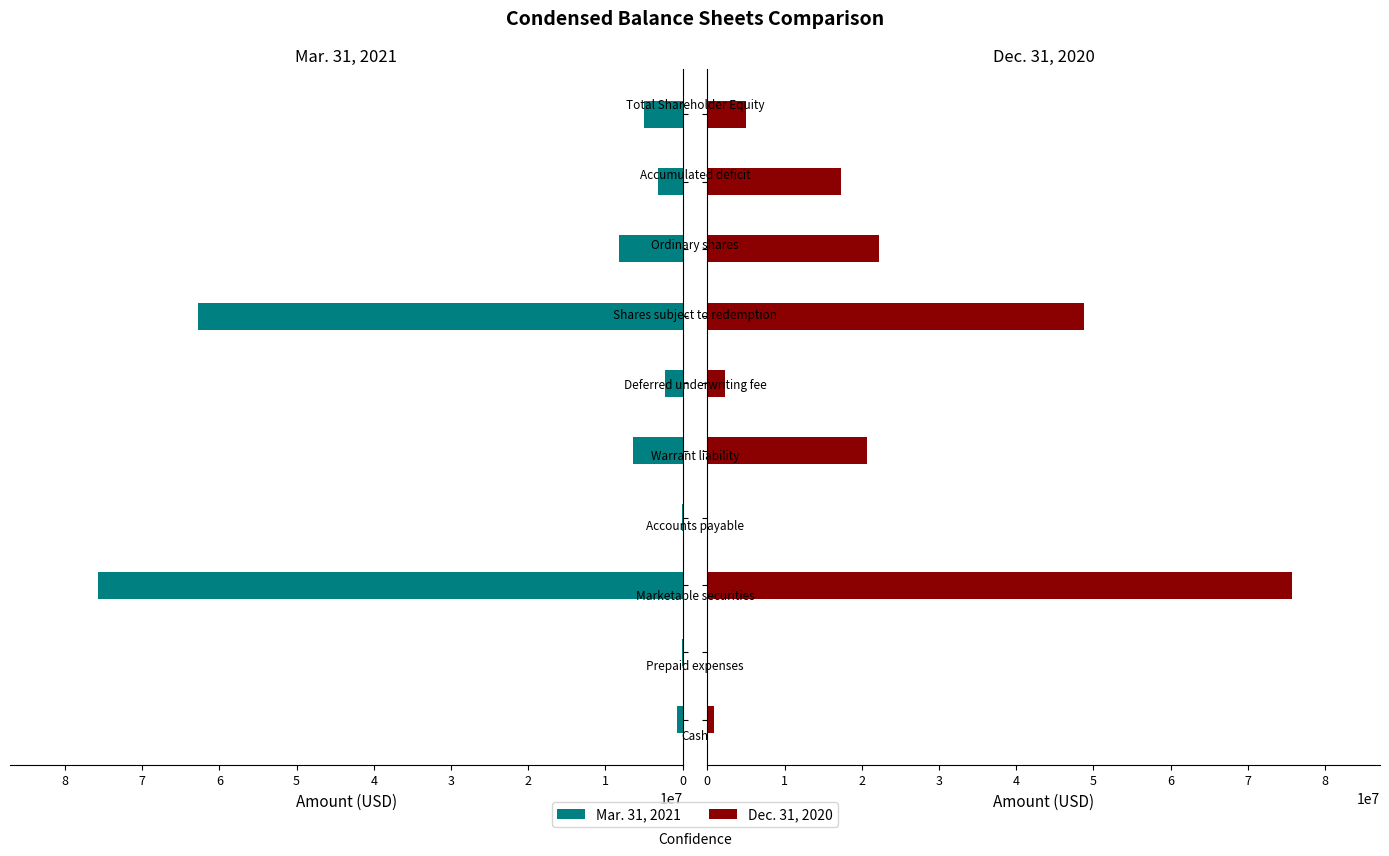

Which series has the largest range (max minus min)?

Dec. 31, 2020